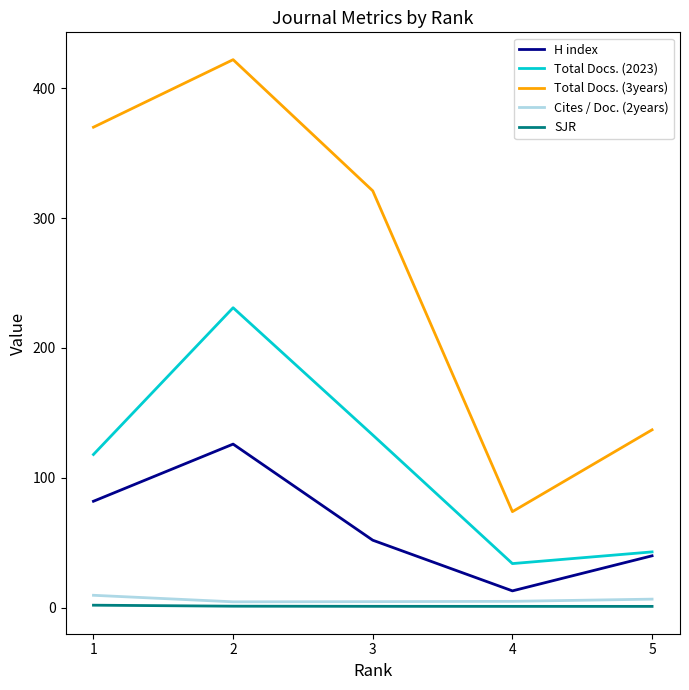

Is the value of Total Docs. (3years) at 3 greater than the value of SJR at 3?

Yes